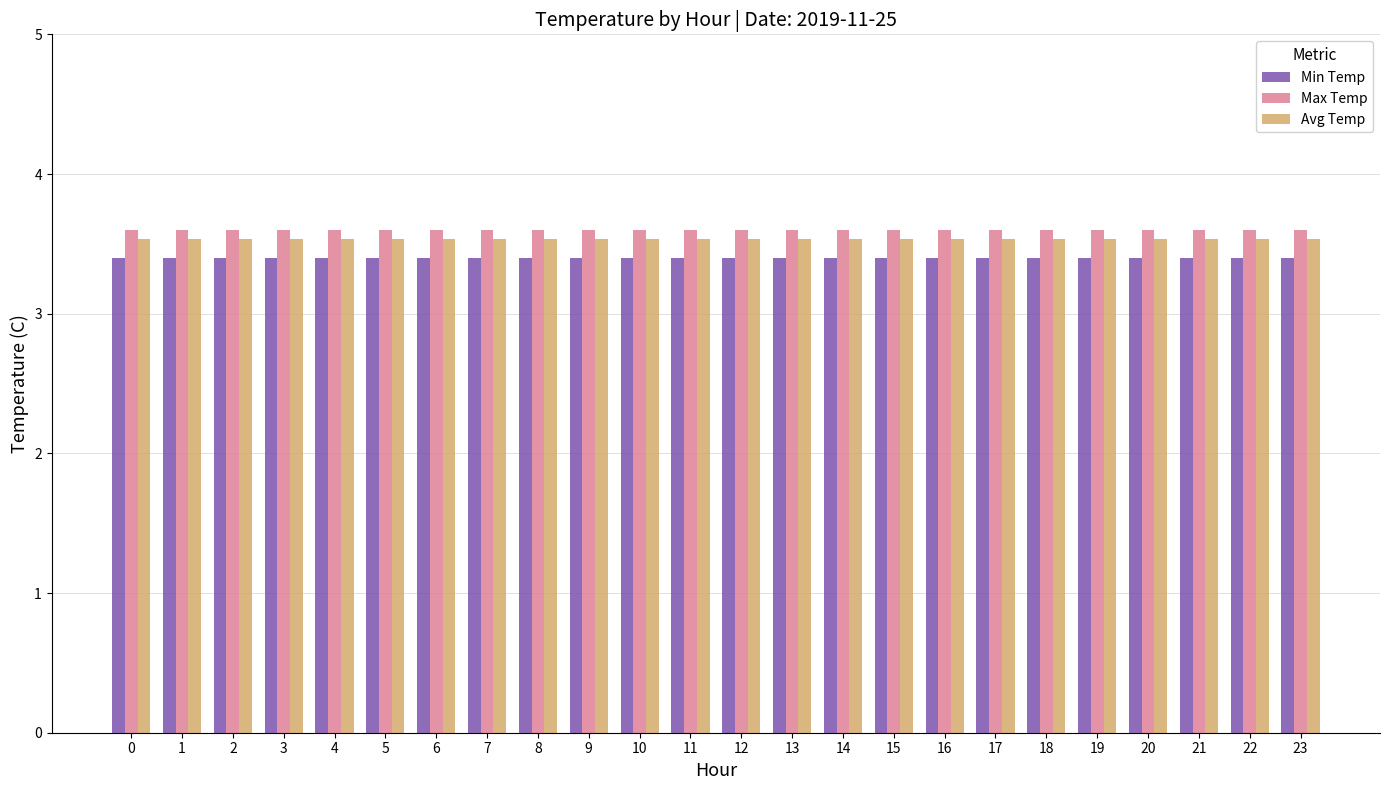

What is the total value across all series at 16?

10.5